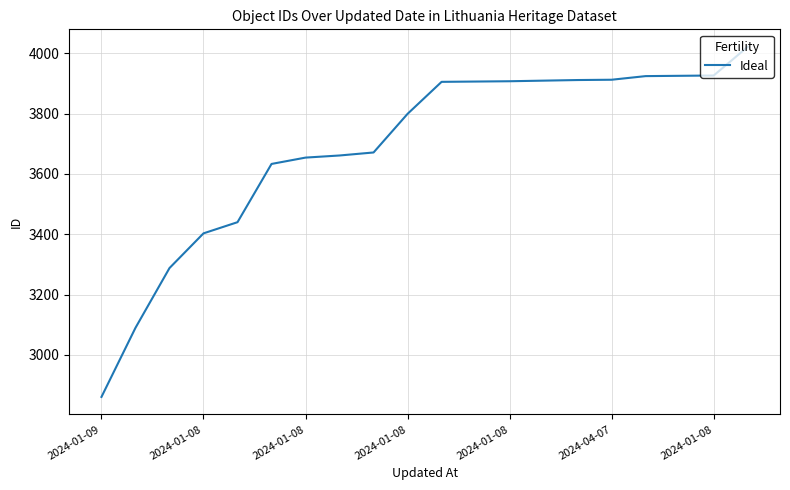

What is the difference between the maximum and minimum values?

1160